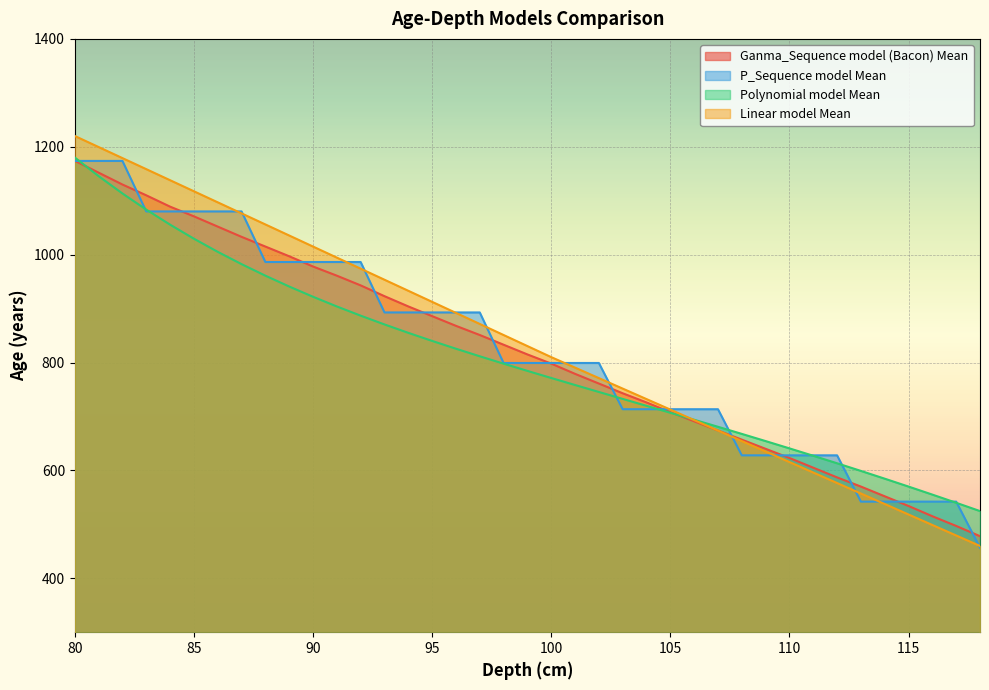

Does the chart display data point markers on the line(s)?

No